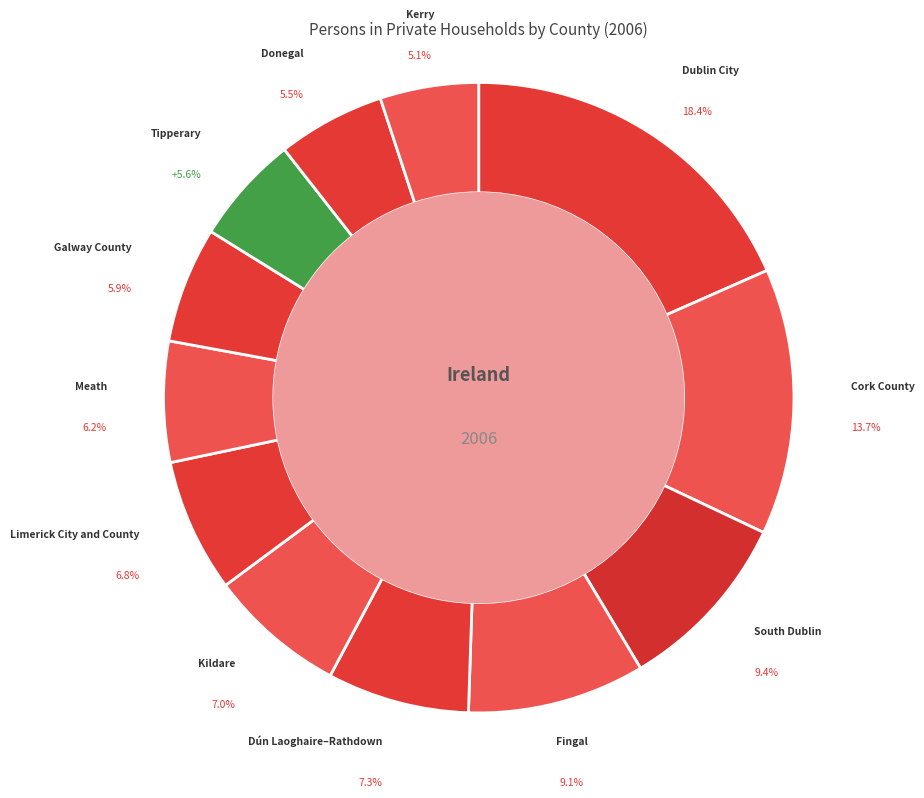

Count the number of slices in the pie.

12